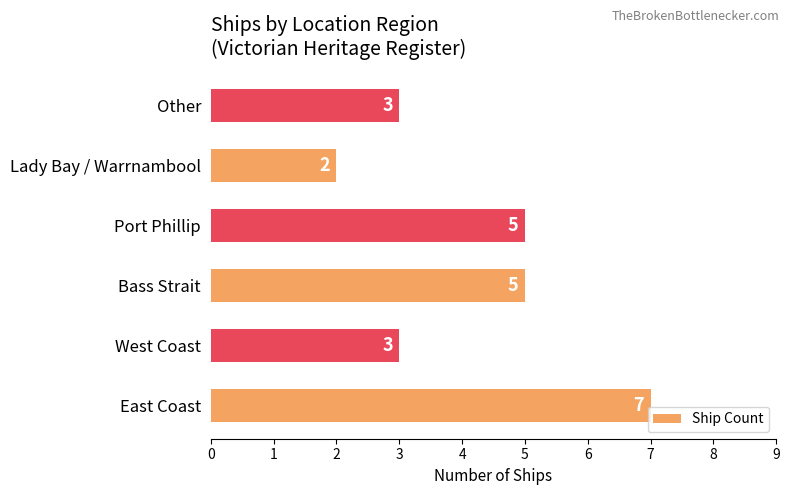

The value at West Coast is 3. True or false?

True